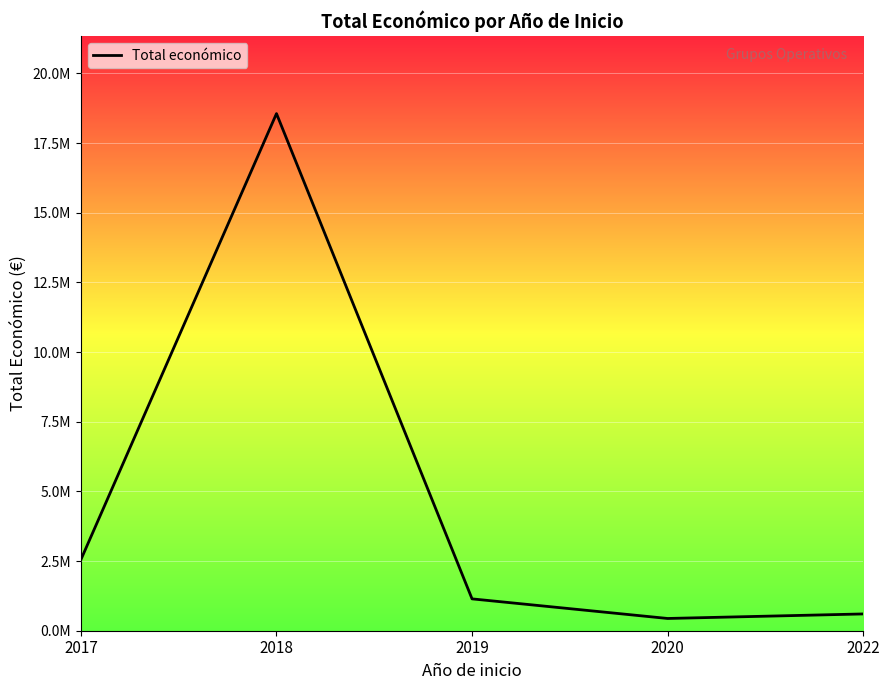

True or false: the data shows 1034908.3 at 2022.

False